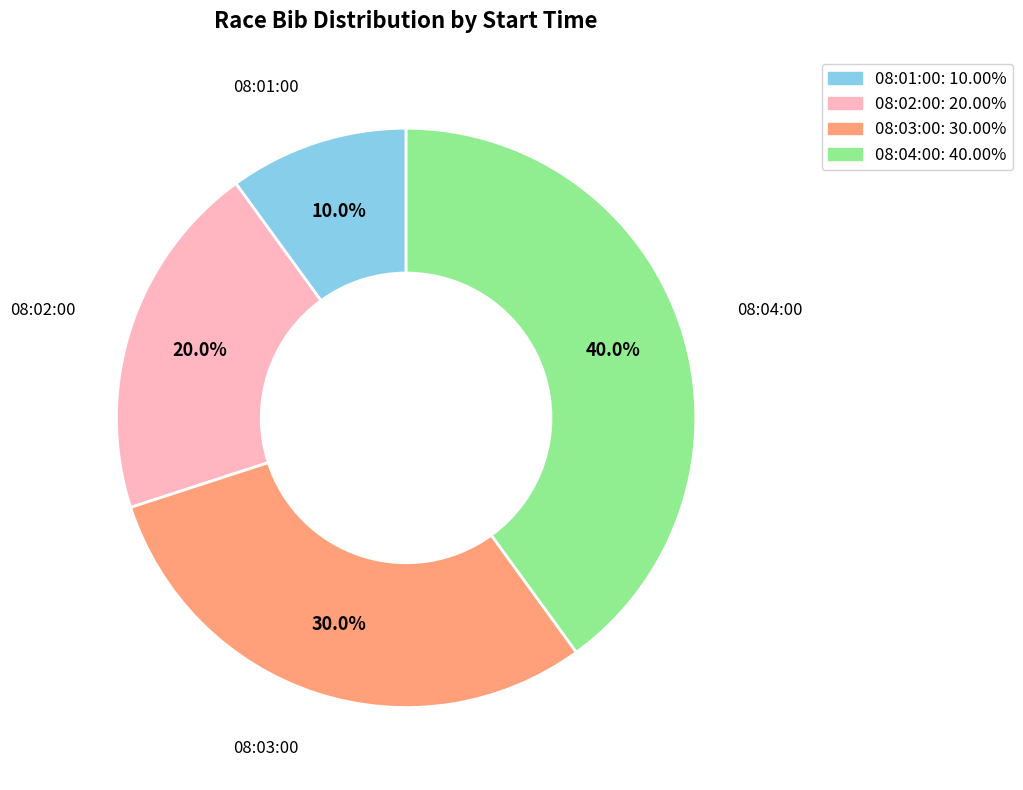

Which category has the smallest portion of the pie?

08:01:00